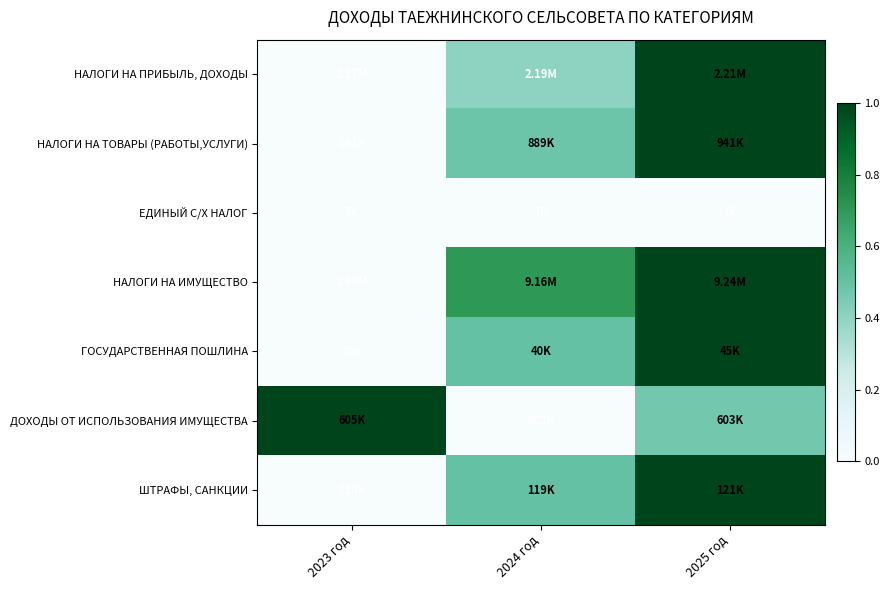

Reading left to right, list all the values displayed in this chart.

НАЛОГИ НА ПРИБЫЛЬ, ДОХОДЫ: 2023 год=0.0	2024 год=0.4	2025 год=1.0
НАЛОГИ НА ТОВАРЫ (РАБОТЫ,УСЛУГИ): 2023 год=0.0	2024 год=0.5	2025 год=1.0
ЕДИНЫЙ С/Х НАЛОГ: 2023 год=0.0	2024 год=0.0	2025 год=0.0
НАЛОГИ НА ИМУЩЕСТВО: 2023 год=0.0	2024 год=0.7	2025 год=1.0
ГОСУДАРСТВЕННАЯ ПОШЛИНА: 2023 год=0.0	2024 год=0.5	2025 год=1.0
ДОХОДЫ ОТ ИСПОЛЬЗОВАНИЯ ИМУЩЕСТВА: 2023 год=1.0	2024 год=0.0	2025 год=0.5
ШТРАФЫ, САНКЦИИ: 2023 год=0.0	2024 год=0.5	2025 год=1.0